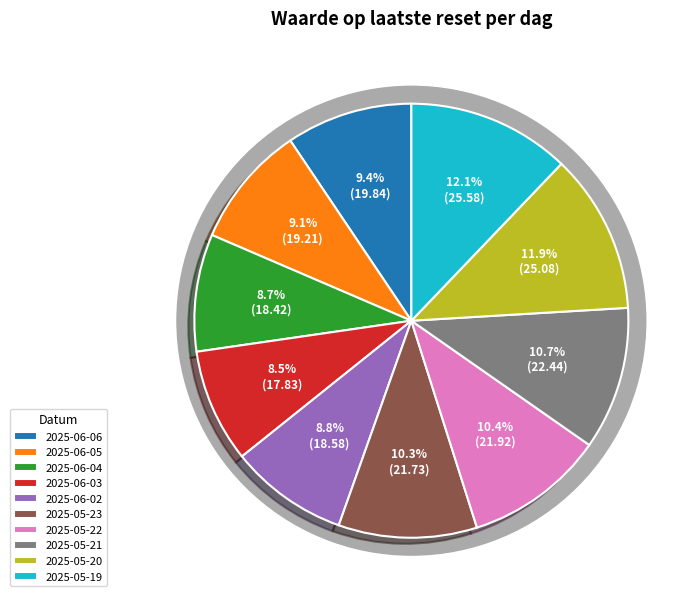

The 2025-06-03 slice represents 15% of the pie. True or false?

False